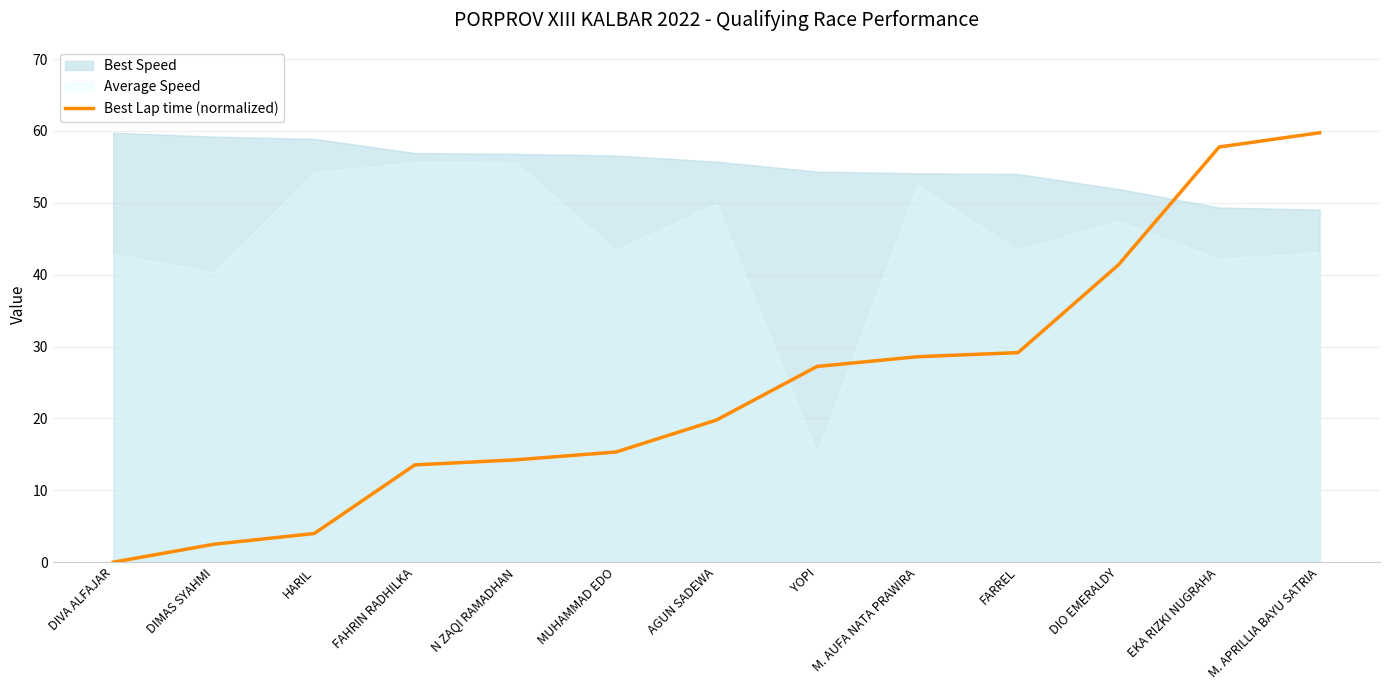

What is the label of the 7th point from the left?

AGUN SADEWA